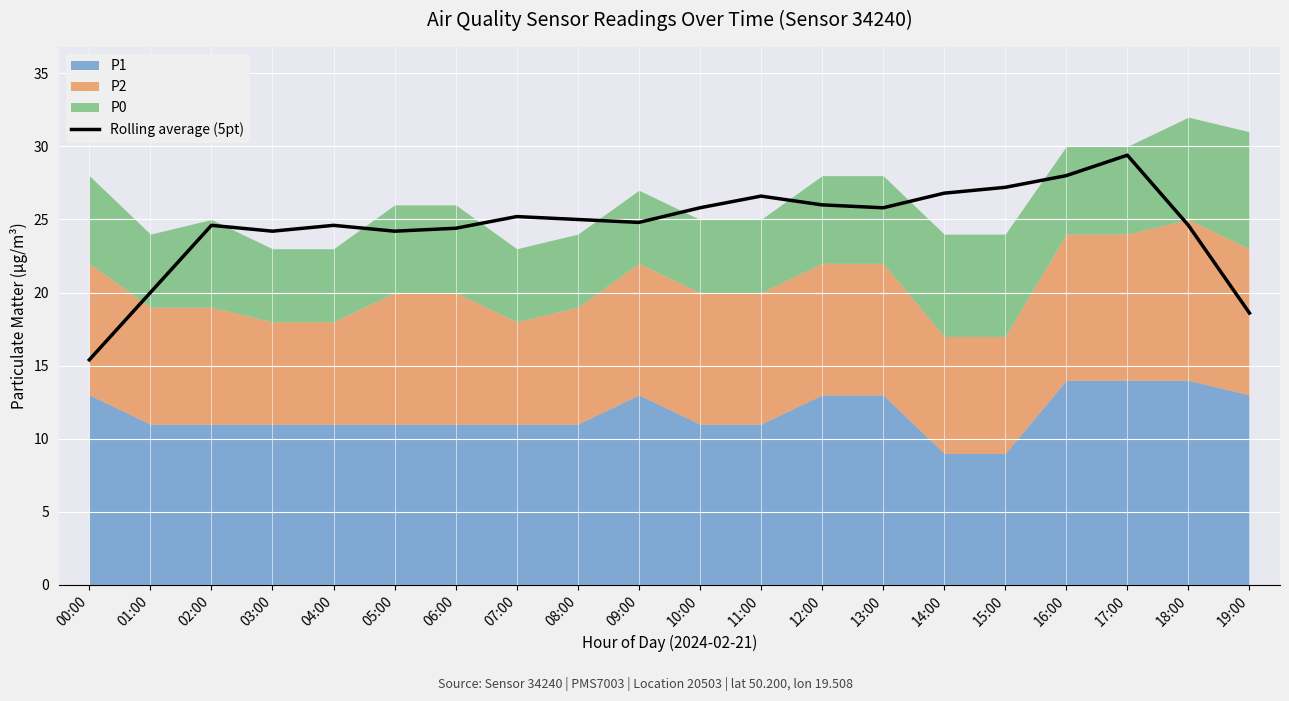

What is the label of the 8th point from the right?

12:00